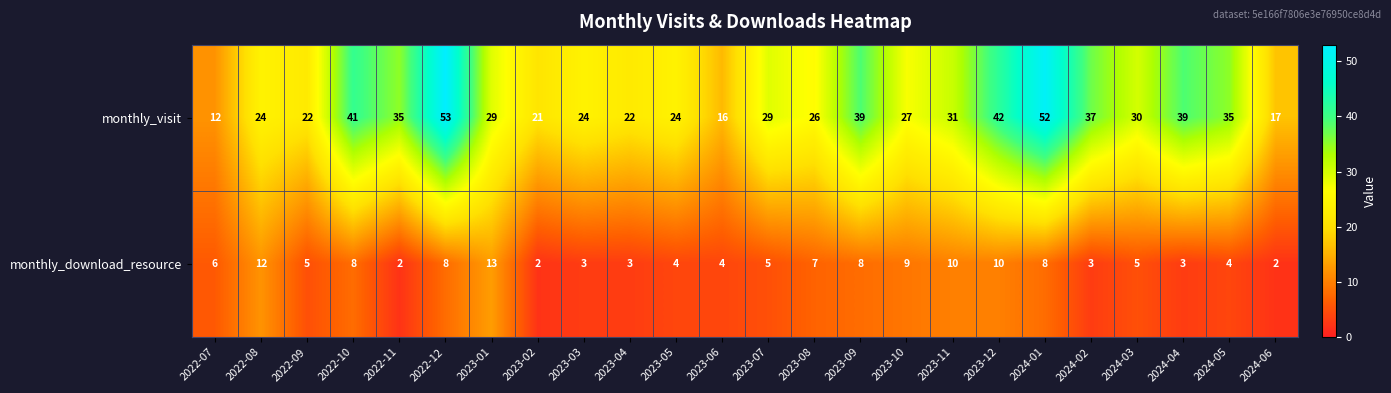

What is the maximum value for monthly_visit?

53